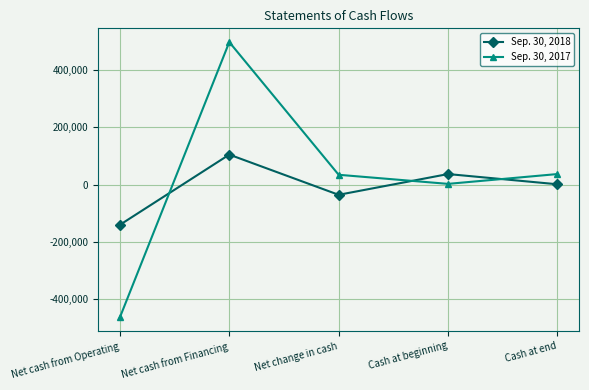

What is the average value of the Sep. 30, 2018 series?

-6673